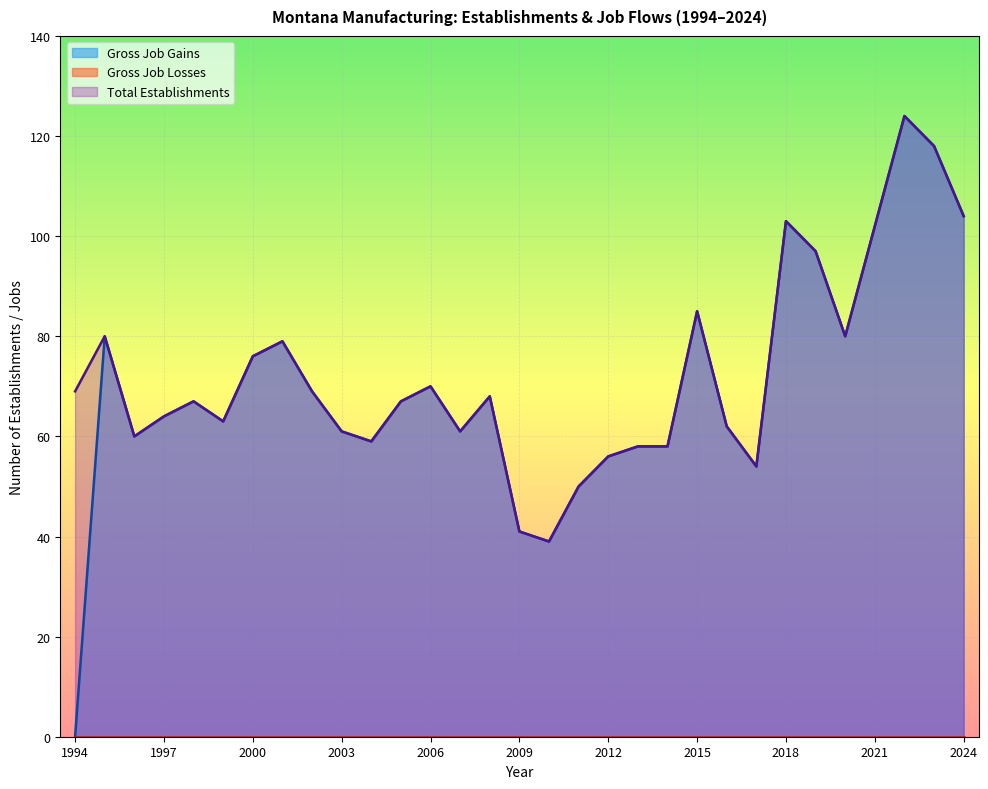

How many lines are shown in the chart?

3